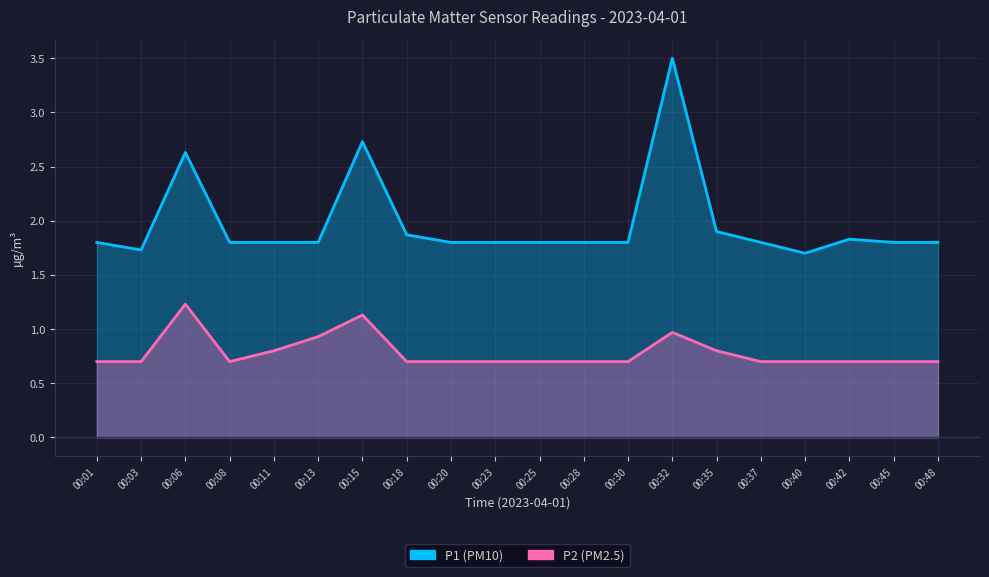

How many data points does each series have?

20